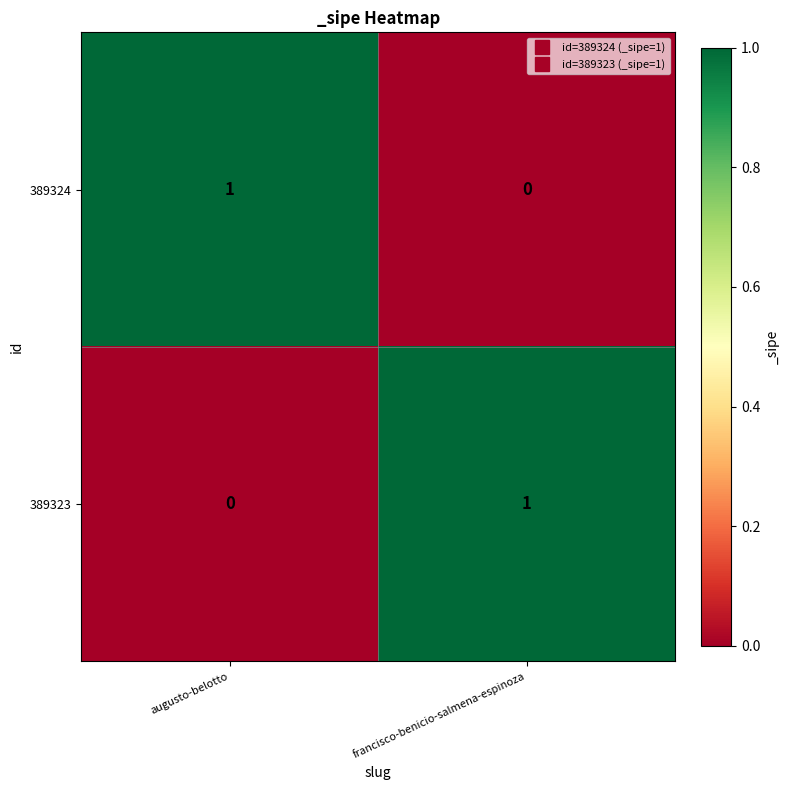

Which category has the lowest value in the 389323 series?

augusto-belotto